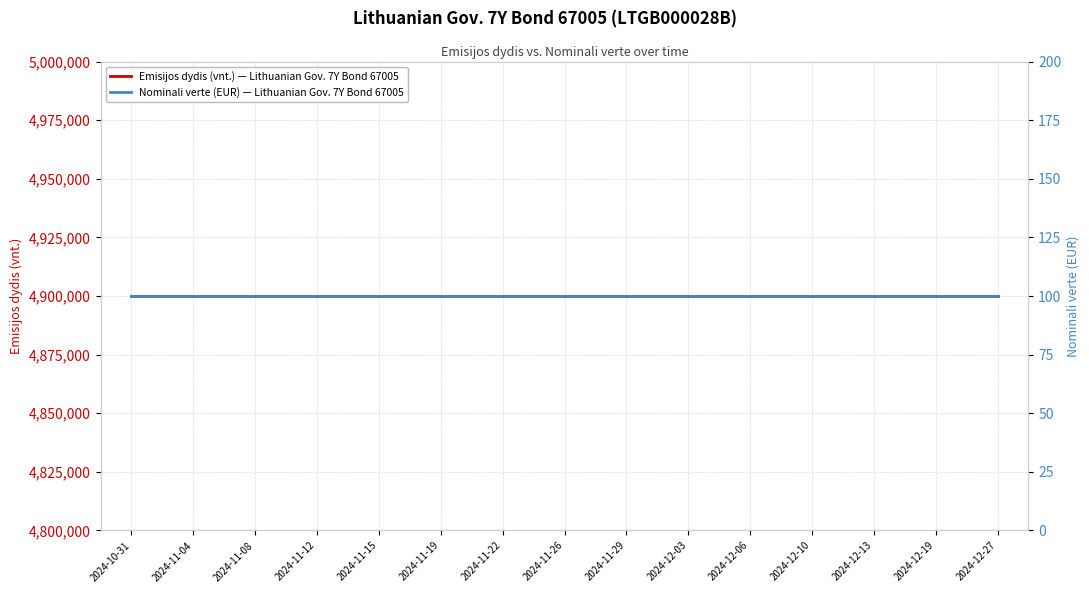

True or false: Emisijos dydis (vnt.) — Lithuanian Gov. 7Y Bond 67005 has more than 2 points higher than both neighbors.

False